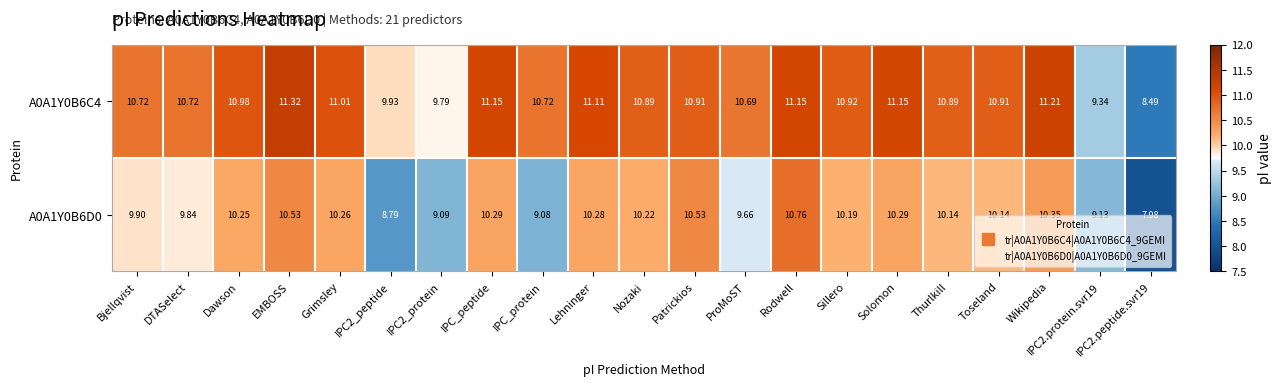

Count the number of data series in this chart.

2